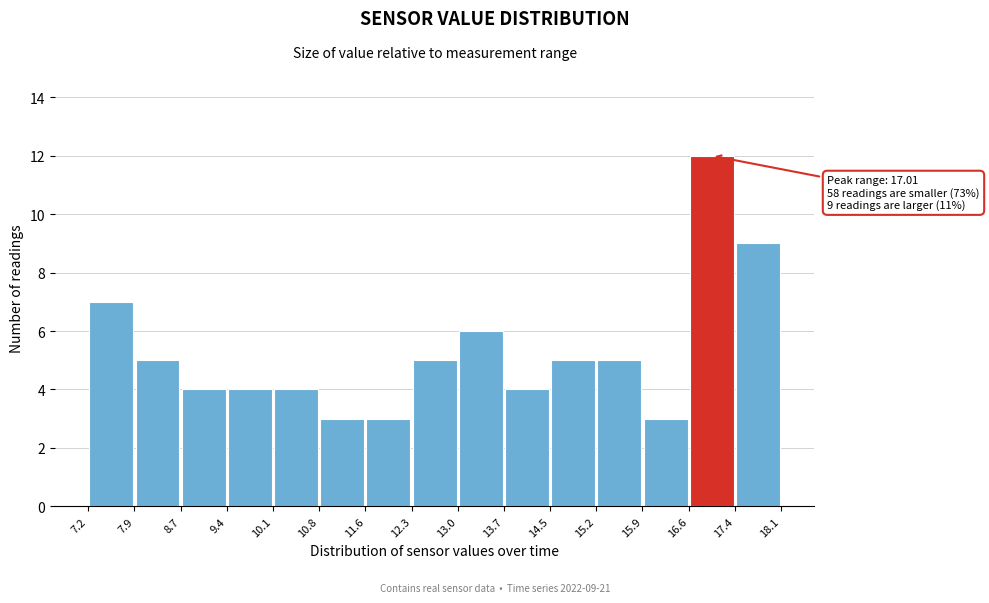

Which range on the x-axis has the tallest bar?

16.6 to 17.4